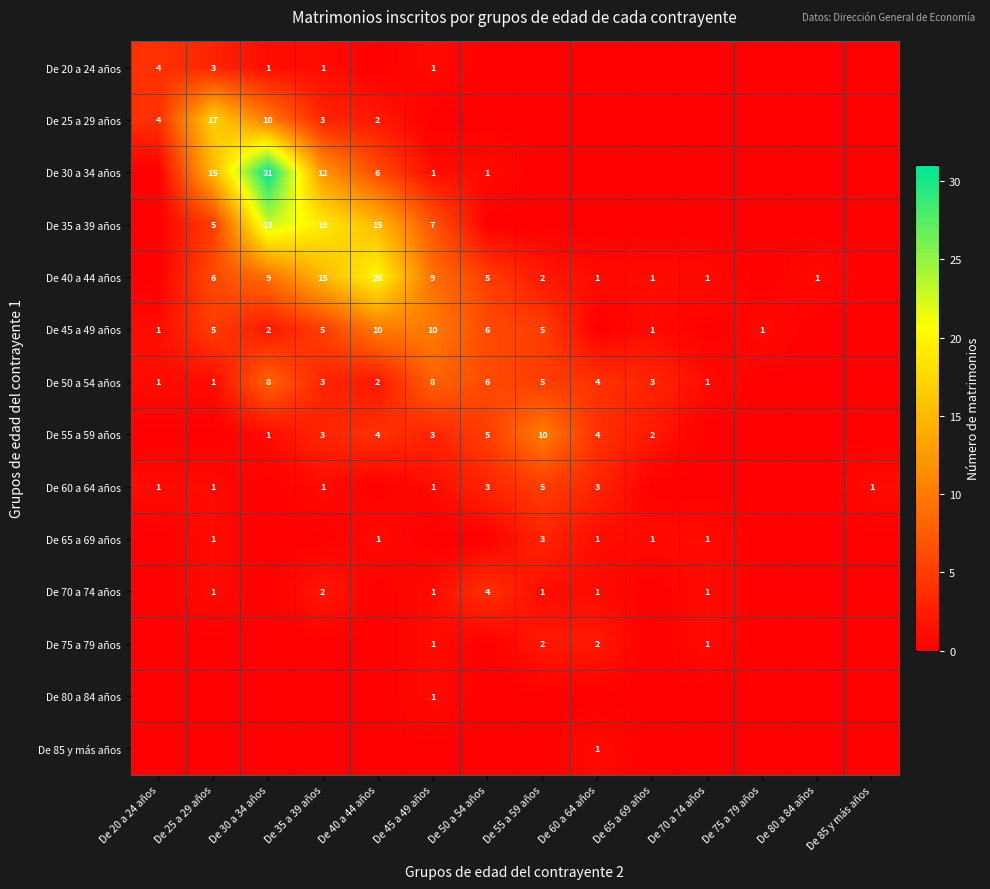

True or false: De 75 a 79 años has a value of 1 at De 45 a 49 años.

True